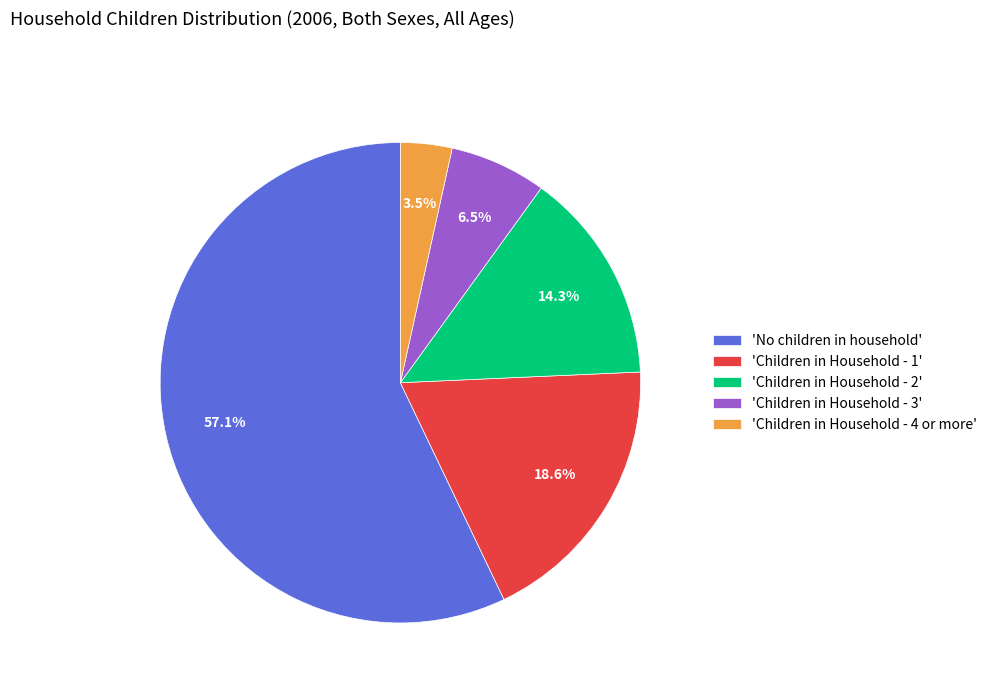

Rank the categories by value from highest to lowest.

'No children in household', 'Children in Household - 1', 'Children in Household - 2', 'Children in Household - 3', 'Children in Household - 4 or more'